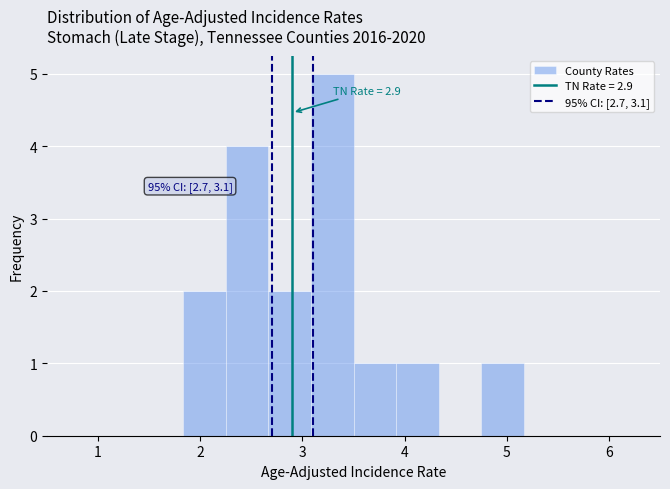

Over which range of the x-axis is the bar tallest?

3.1 to 3.5